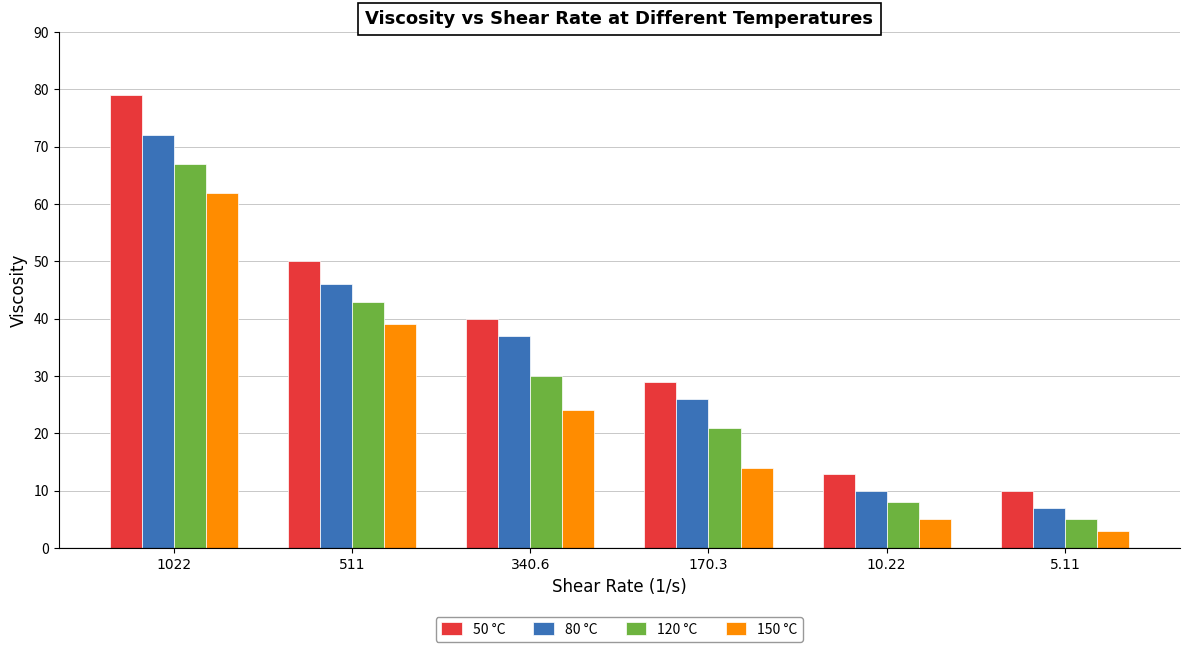

Which series has the largest total across all categories?

50 °C